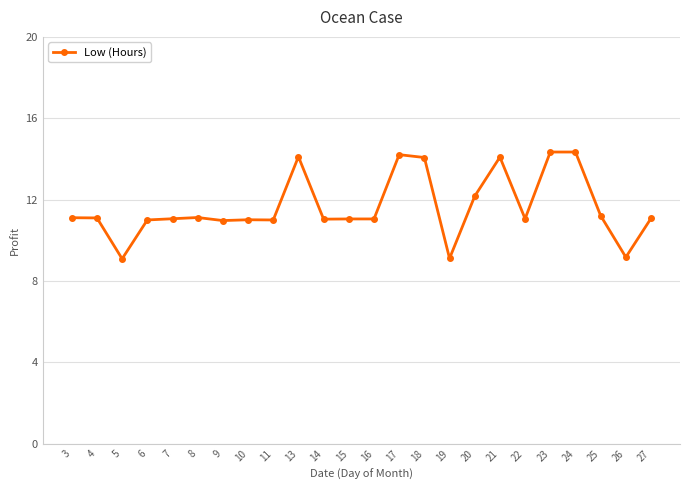

What is the maximum value shown in the chart?

14.3